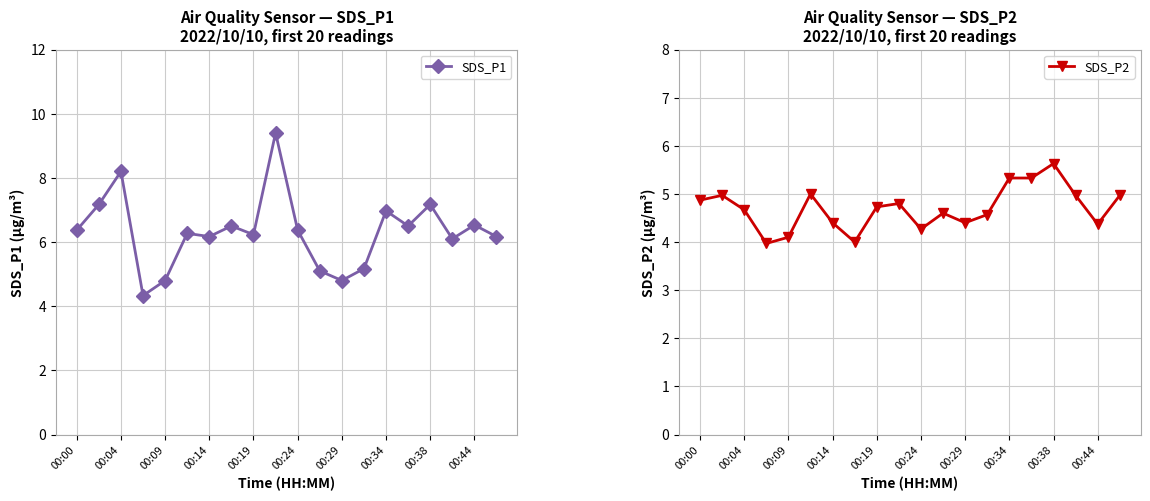

True or false: SDS_P1 has more than 2 interior local peaks.

True